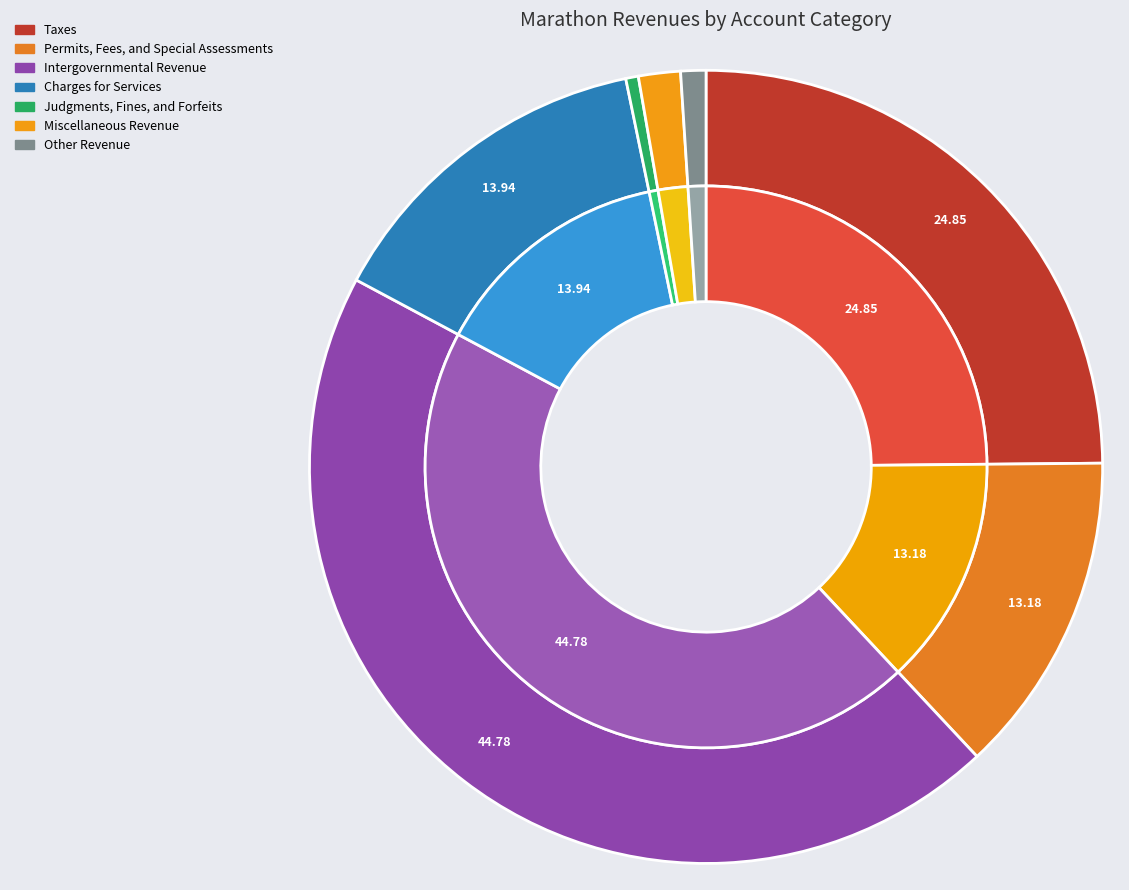

Which slice is the smallest?

Judgments, Fines, and Forfeits